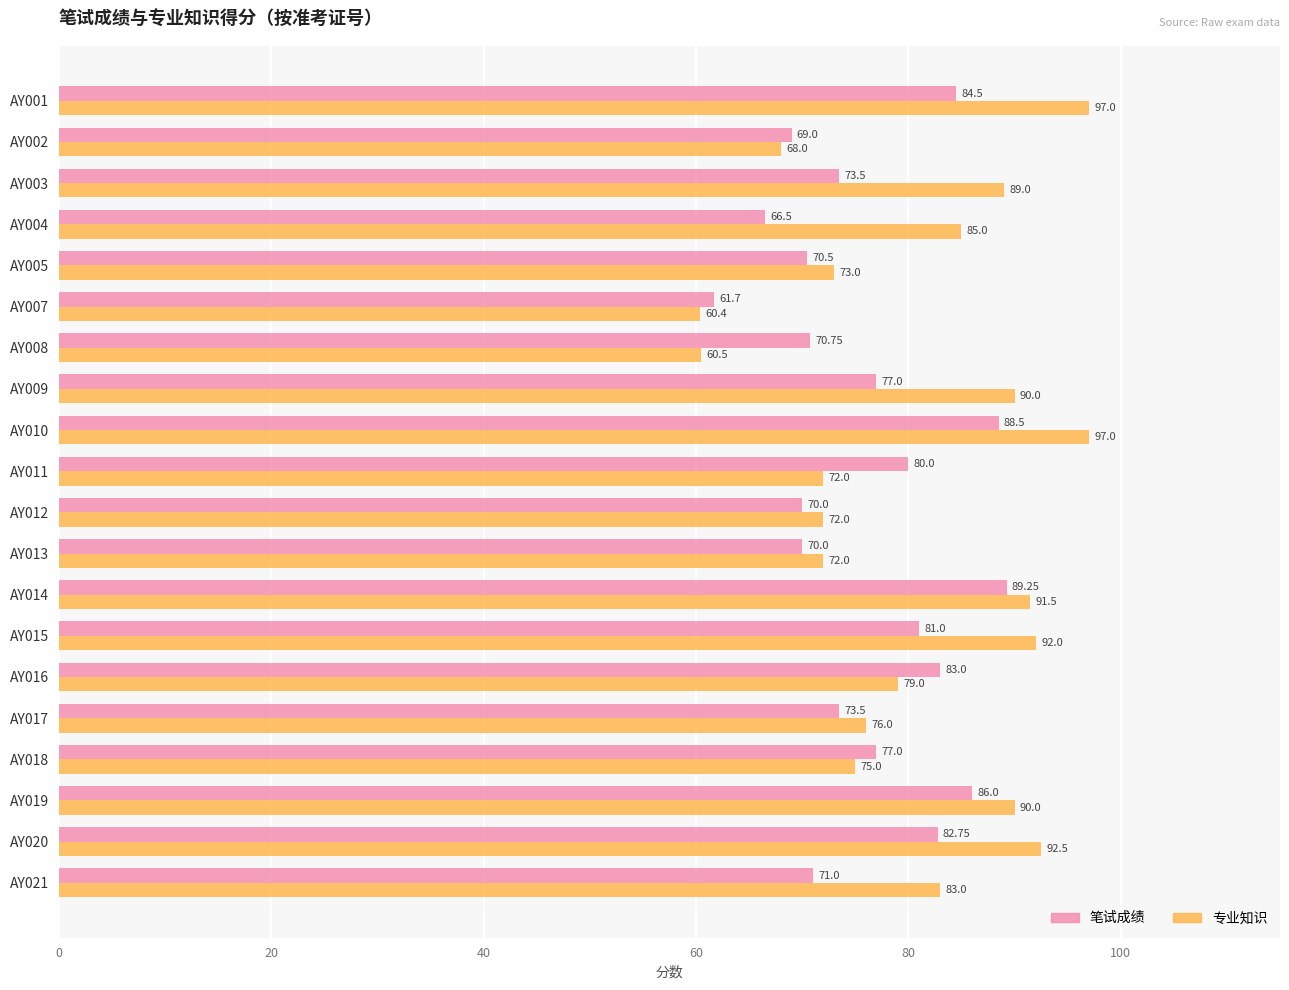

At how many categories does at least one series exceed 64?

19